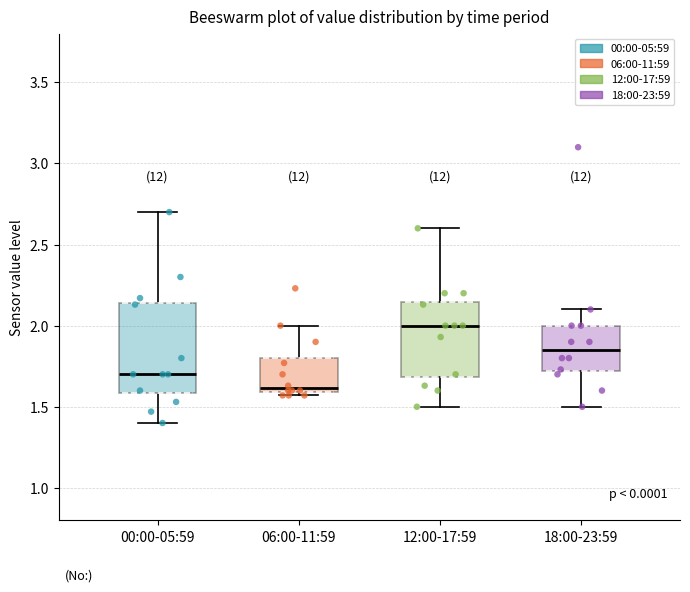

Reading left to right, transcribe this box plot: for each box, give where its median line is, the range the box spans, and where its two whiskers end, as read against the y-axis. The values are not printed on the chart, so give them approximately, as read against the axis.

00:00-05:59: median 1.70, box 1.60 to 2.15, whiskers 1.40 to 2.70
06:00-11:59: median 1.60 (just above the box's lower edge), box 1.60 to 1.80, whiskers 1.55 to 2.00
12:00-17:59: median 2.00, box 1.70 to 2.15, whiskers 1.50 to 2.60
18:00-23:59: median 1.85, box 1.70 to 2.00, whiskers 1.50 to 2.10